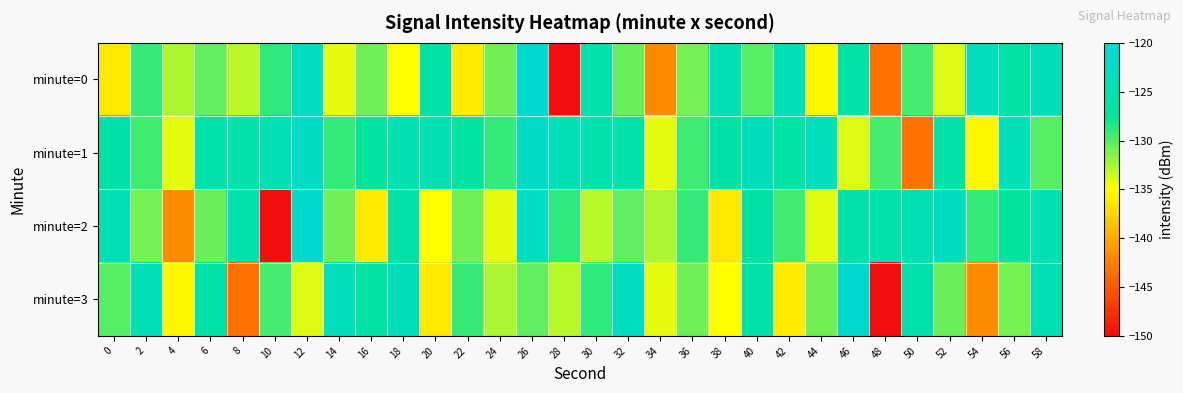

Reading left to right, transcribe all the data shown in this chart.

minute=0: 0=-136.3	2=-129.1	4=-132.6	6=-130.3	8=-132.9	10=-128.9	12=-122.8	14=-134.3	16=-130.7	18=-135.0	20=-125.8	22=-136.1	24=-130.8	26=-121.3	28=-149.9	30=-125.1	32=-130.6	34=-141.7	36=-131.0	38=-124.3	40=-130.0	42=-124.0	44=-135.4	46=-126.0	48=-143.4	50=-129.5	52=-134.0	54=-123.5	56=-126.1	58=-123.7
minute=1: 0=-126.0	2=-129.4	4=-134.2	6=-125.3	8=-125.1	10=-124.5	12=-122.5	14=-129.1	16=-126.9	18=-124.7	20=-124.7	22=-126.9	24=-129.1	26=-122.5	28=-124.5	30=-125.1	32=-125.3	34=-134.2	36=-129.4	38=-126.0	40=-123.7	42=-126.1	44=-123.5	46=-134.0	48=-129.5	50=-143.4	52=-126.0	54=-135.4	56=-124.0	58=-130.0
minute=2: 0=-124.3	2=-131.0	4=-141.7	6=-130.6	8=-125.1	10=-149.9	12=-121.3	14=-130.8	16=-136.1	18=-125.8	20=-135.0	22=-130.7	24=-134.3	26=-122.8	28=-128.9	30=-132.9	32=-130.3	34=-132.6	36=-129.1	38=-136.3	40=-126.0	42=-129.4	44=-134.2	46=-125.3	48=-125.1	50=-124.5	52=-122.5	54=-129.1	56=-126.9	58=-124.7
minute=3: 0=-130.0	2=-124.0	4=-135.4	6=-126.0	8=-143.4	10=-129.5	12=-134.0	14=-123.5	16=-126.1	18=-123.7	20=-136.3	22=-129.1	24=-132.6	26=-130.3	28=-132.9	30=-128.9	32=-122.8	34=-134.3	36=-130.7	38=-135.0	40=-125.8	42=-136.1	44=-130.8	46=-121.3	48=-149.9	50=-125.1	52=-130.6	54=-141.7	56=-131.0	58=-124.3